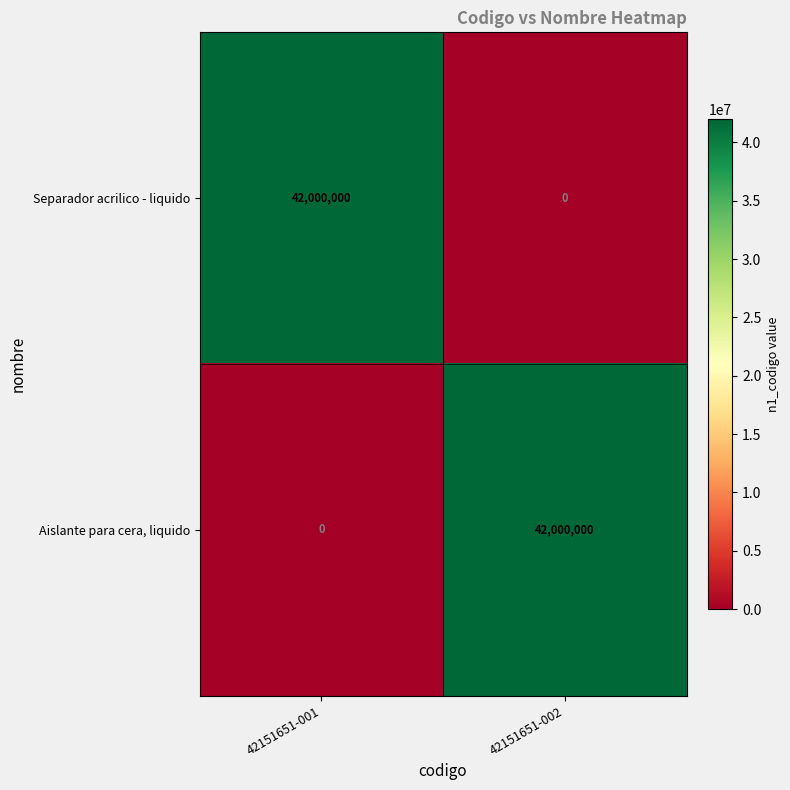

How many categories are shown in the chart?

2